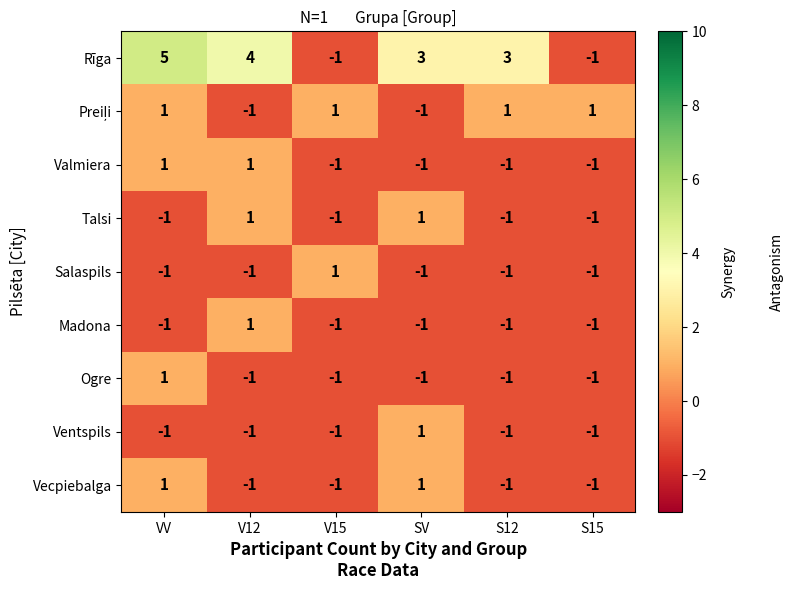

The Ventspils series shows 1 at SV. True or false?

True